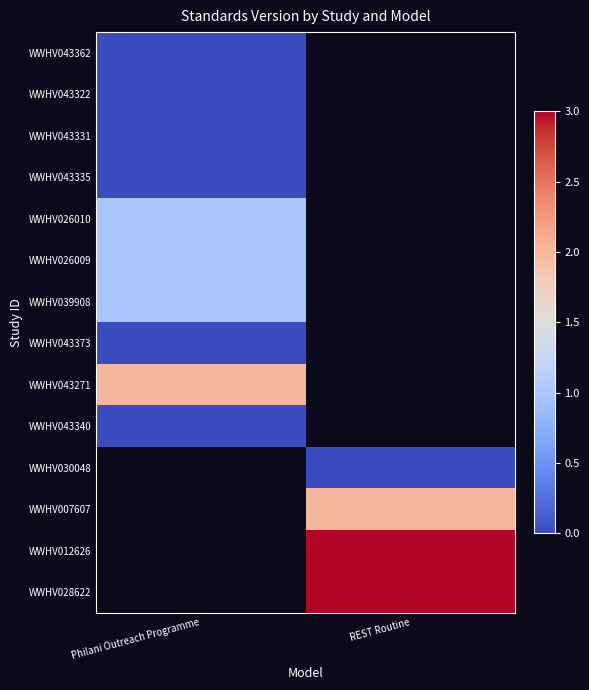

At how many categories does at least one series exceed 0?

2